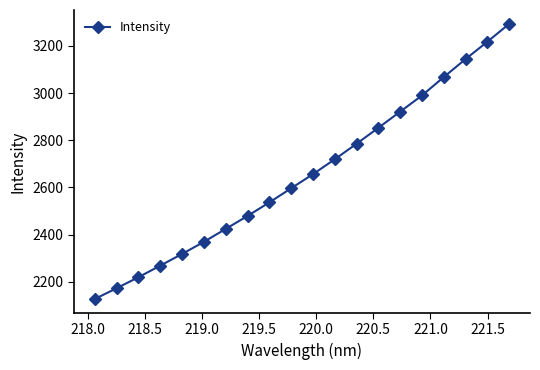

What is the value of the 7th point from the left?

2424.4